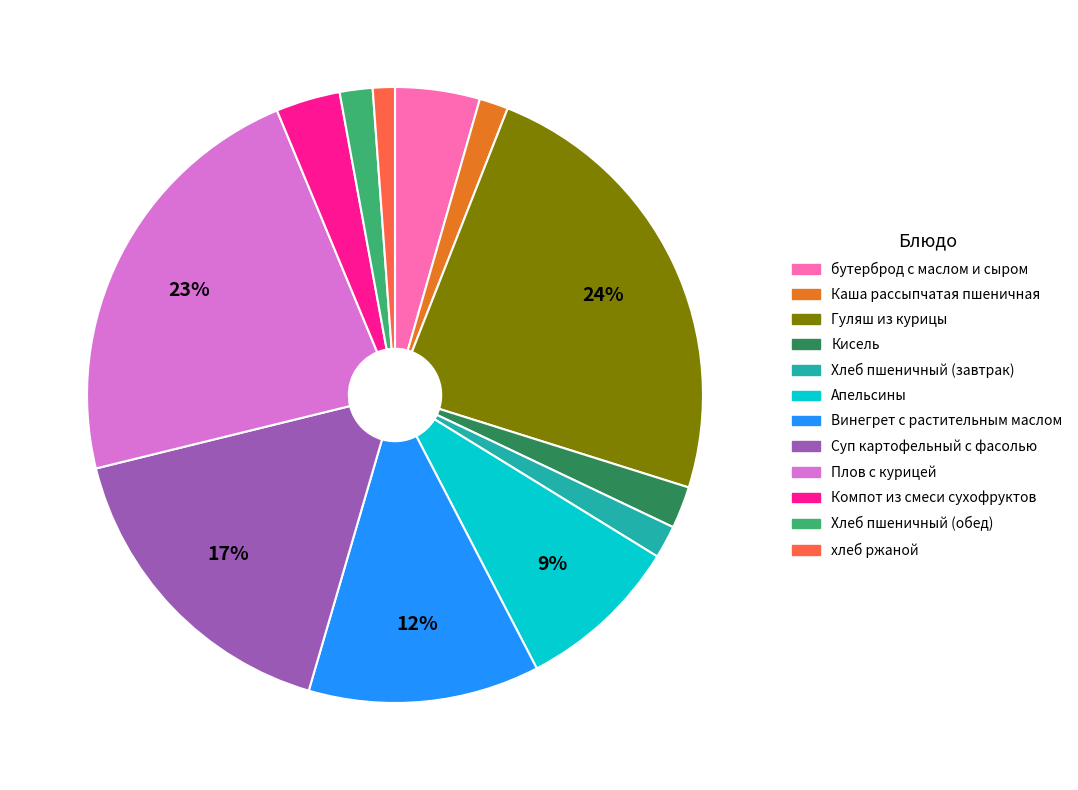

What is the ratio of the value at Апельсины to the value at Плов с курицей?

0.4